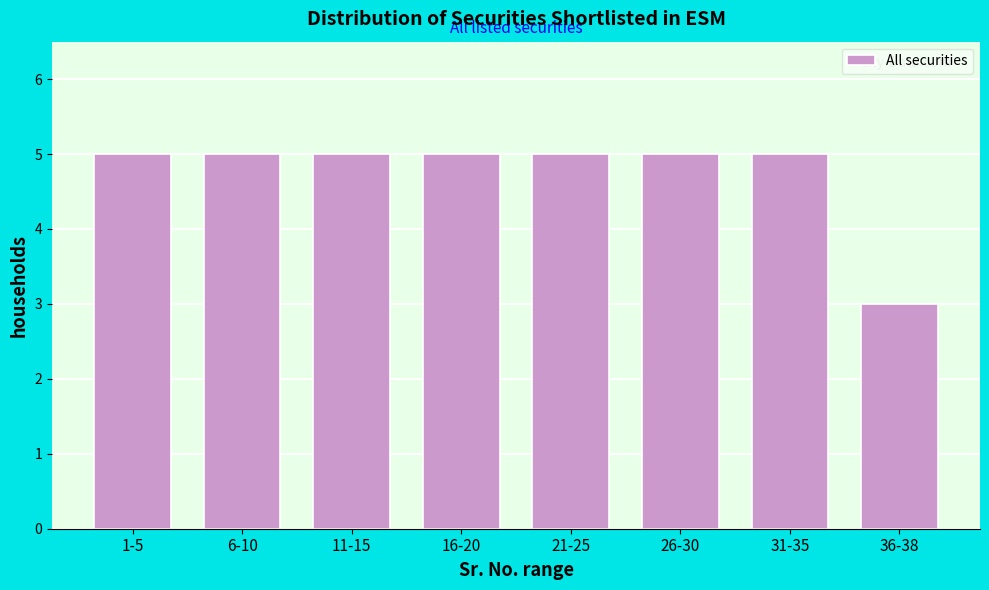

Reading left to right, what are all the values shown in this chart?

1-5=5	6-10=5	11-15=5	16-20=5	21-25=5	26-30=5	31-35=5	36-38=3